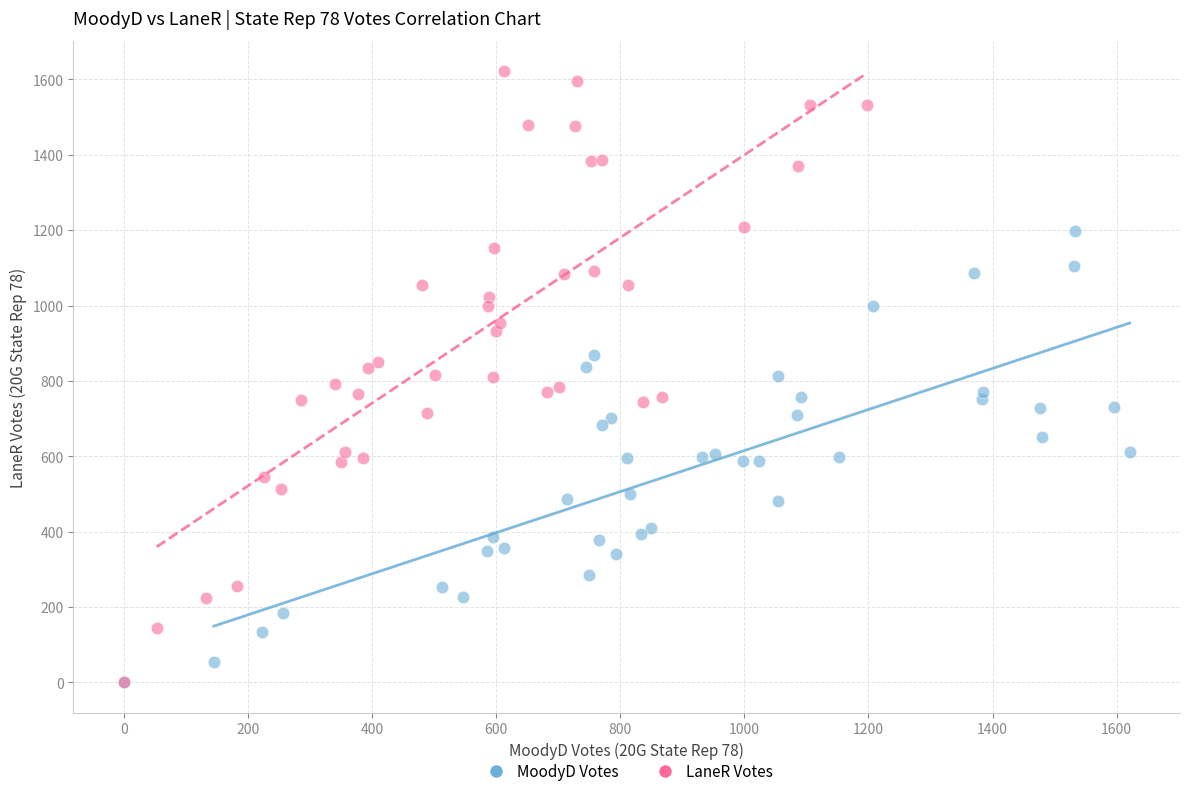

Which series has the widest spread of Y values?

LaneR Votes